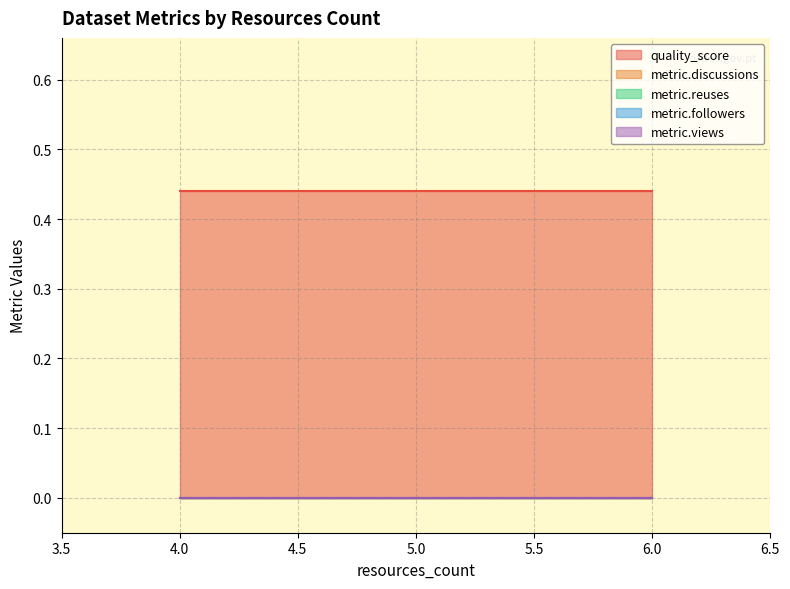

Rank the series at 6 from lowest to highest value.

metric.discussions, metric.reuses, metric.followers, metric.views, quality_score